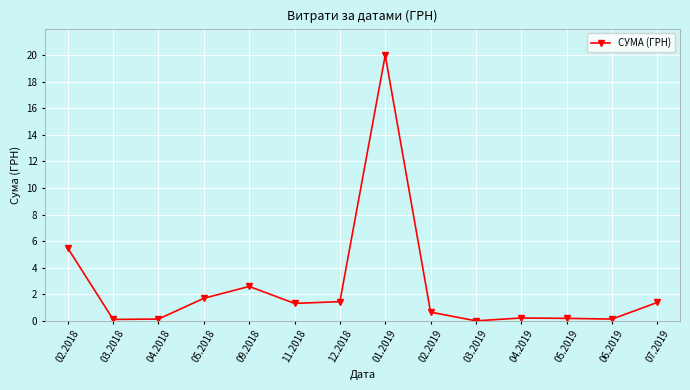

What is the maximum value shown in the chart?

20.0